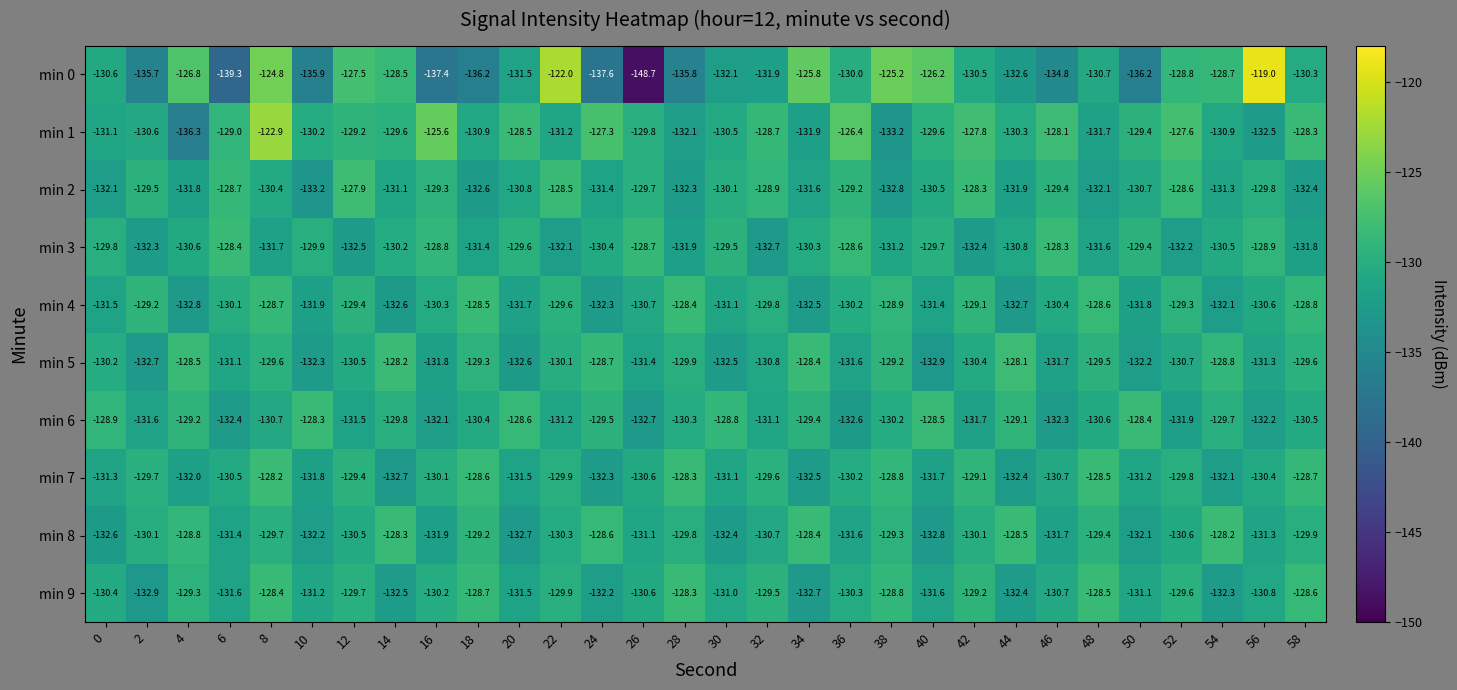

What is the sum of all min 5 values?

-3914.6